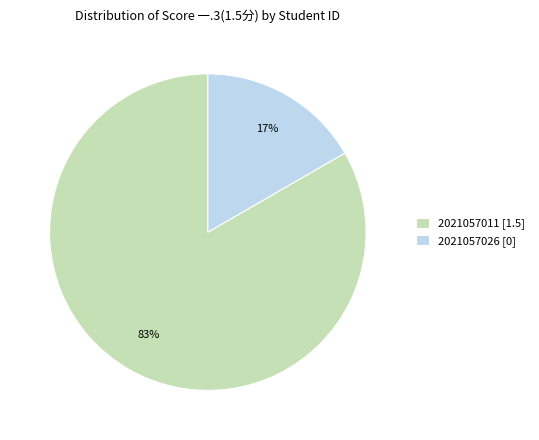

To the nearest percent, what is the average slice percentage?

50%